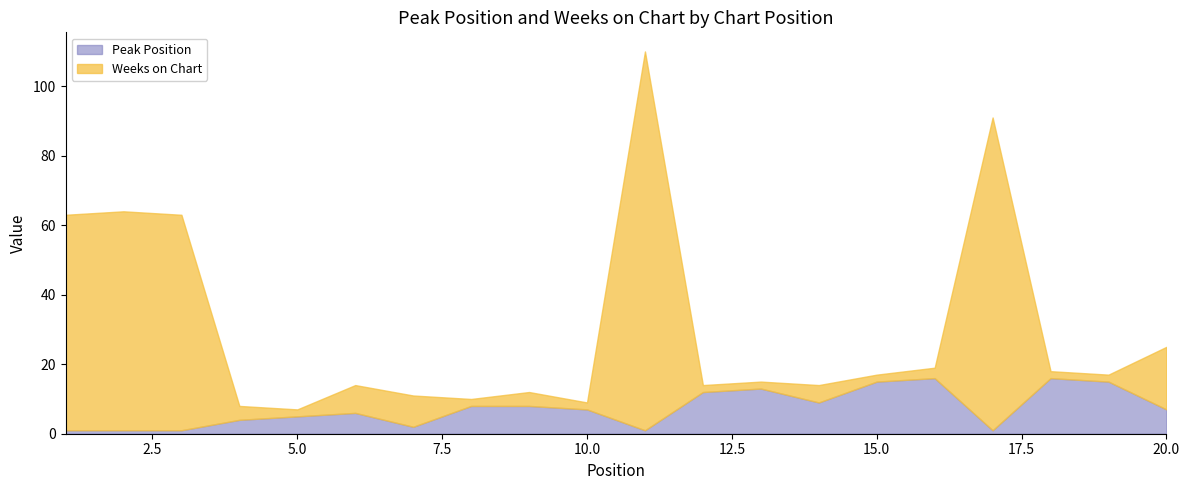

What are all the series names shown in the legend?

Peak Position, Weeks on Chart